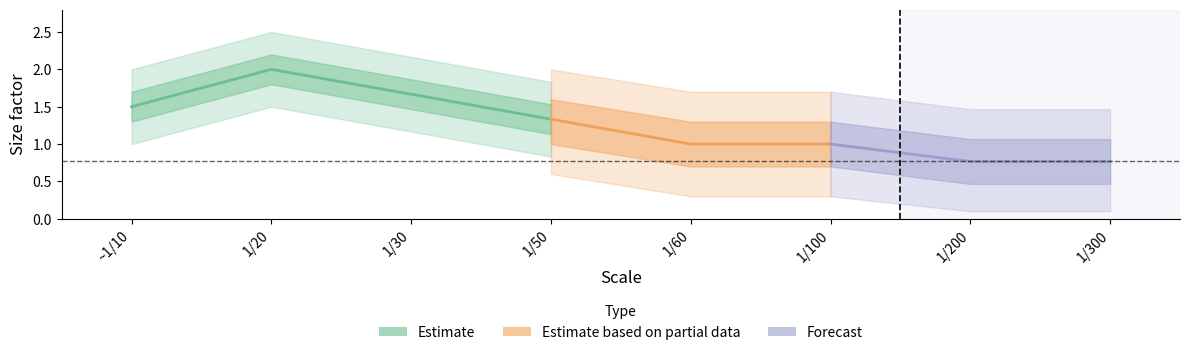

What is the value of the 1/100 point at the 2nd from the left?

1.0